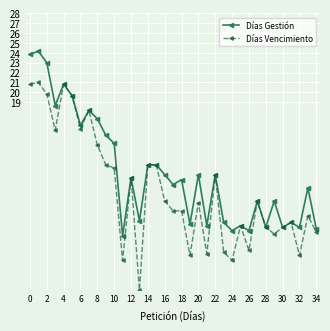

What is the maximum value shown in the chart?

24.2